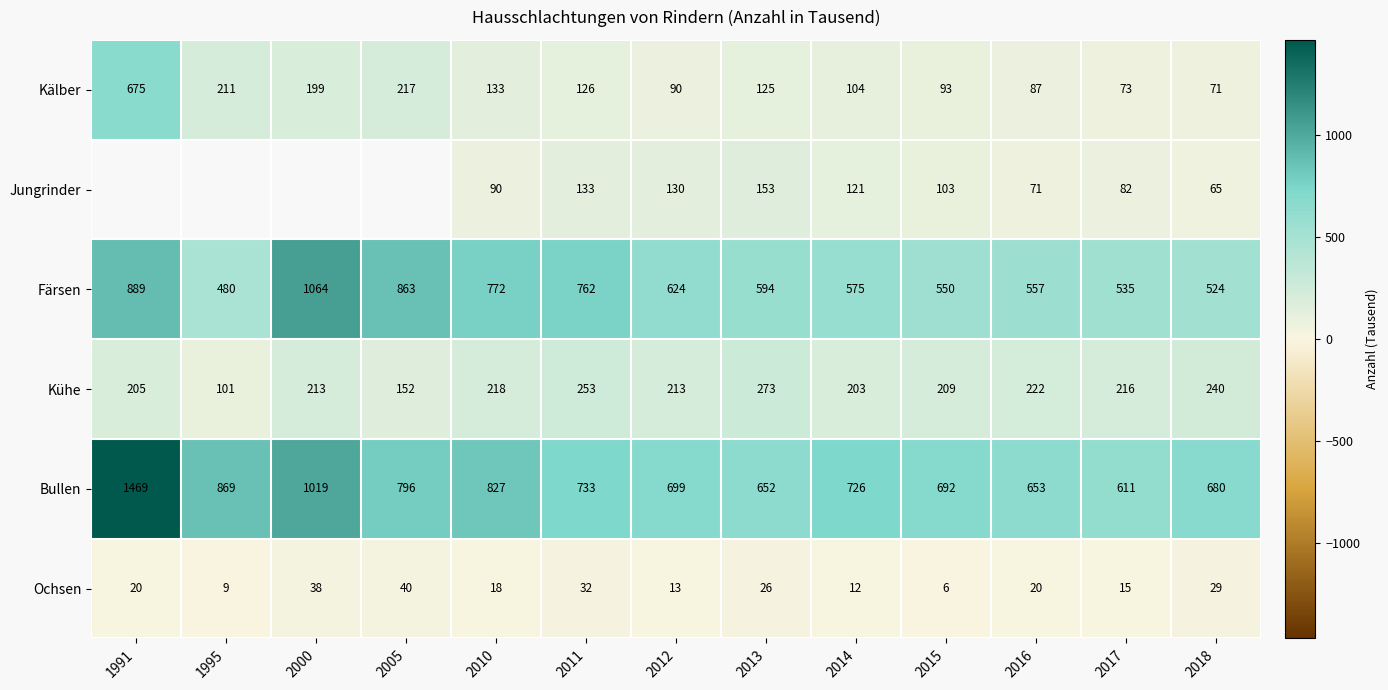

List the labels in order of Färsen value, largest first.

2000, 1991, 2005, 2010, 2011, 2012, 2013, 2014, 2016, 2015, 2017, 2018, 1995